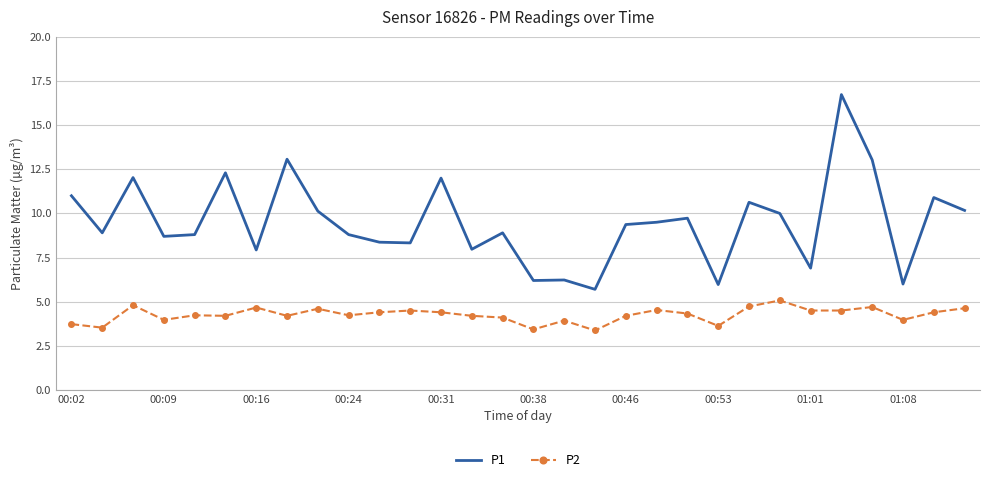

List the series in order of their overall mean, lowest first.

P2, P1